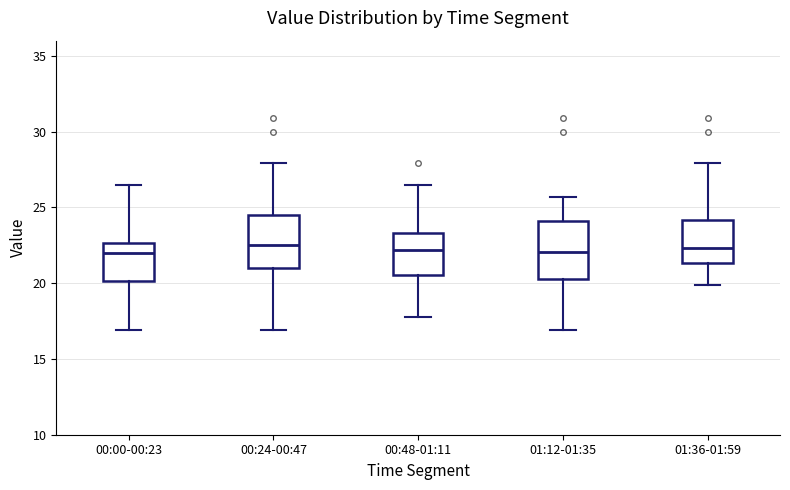

Reading left to right, transcribe this box plot: for each box, give where its median line is, the range the box spans, and where its two whiskers end, as read against the y-axis. The values are not printed on the chart, so give them approximately, as read against the axis.

00:00-00:23: median 22.0, box 20.0 to 22.5, whiskers 17.0 to 26.5
00:24-00:47: median 22.5, box 21.0 to 24.5, whiskers 17.0 to 28.0
00:48-01:11: median 22.0, box 20.5 to 23.5, whiskers 18.0 to 26.5
01:12-01:35: median 22.0, box 20.5 to 24.0, whiskers 17.0 to 25.5
01:36-01:59: median 22.5, box 21.5 to 24.0, whiskers 20.0 to 28.0